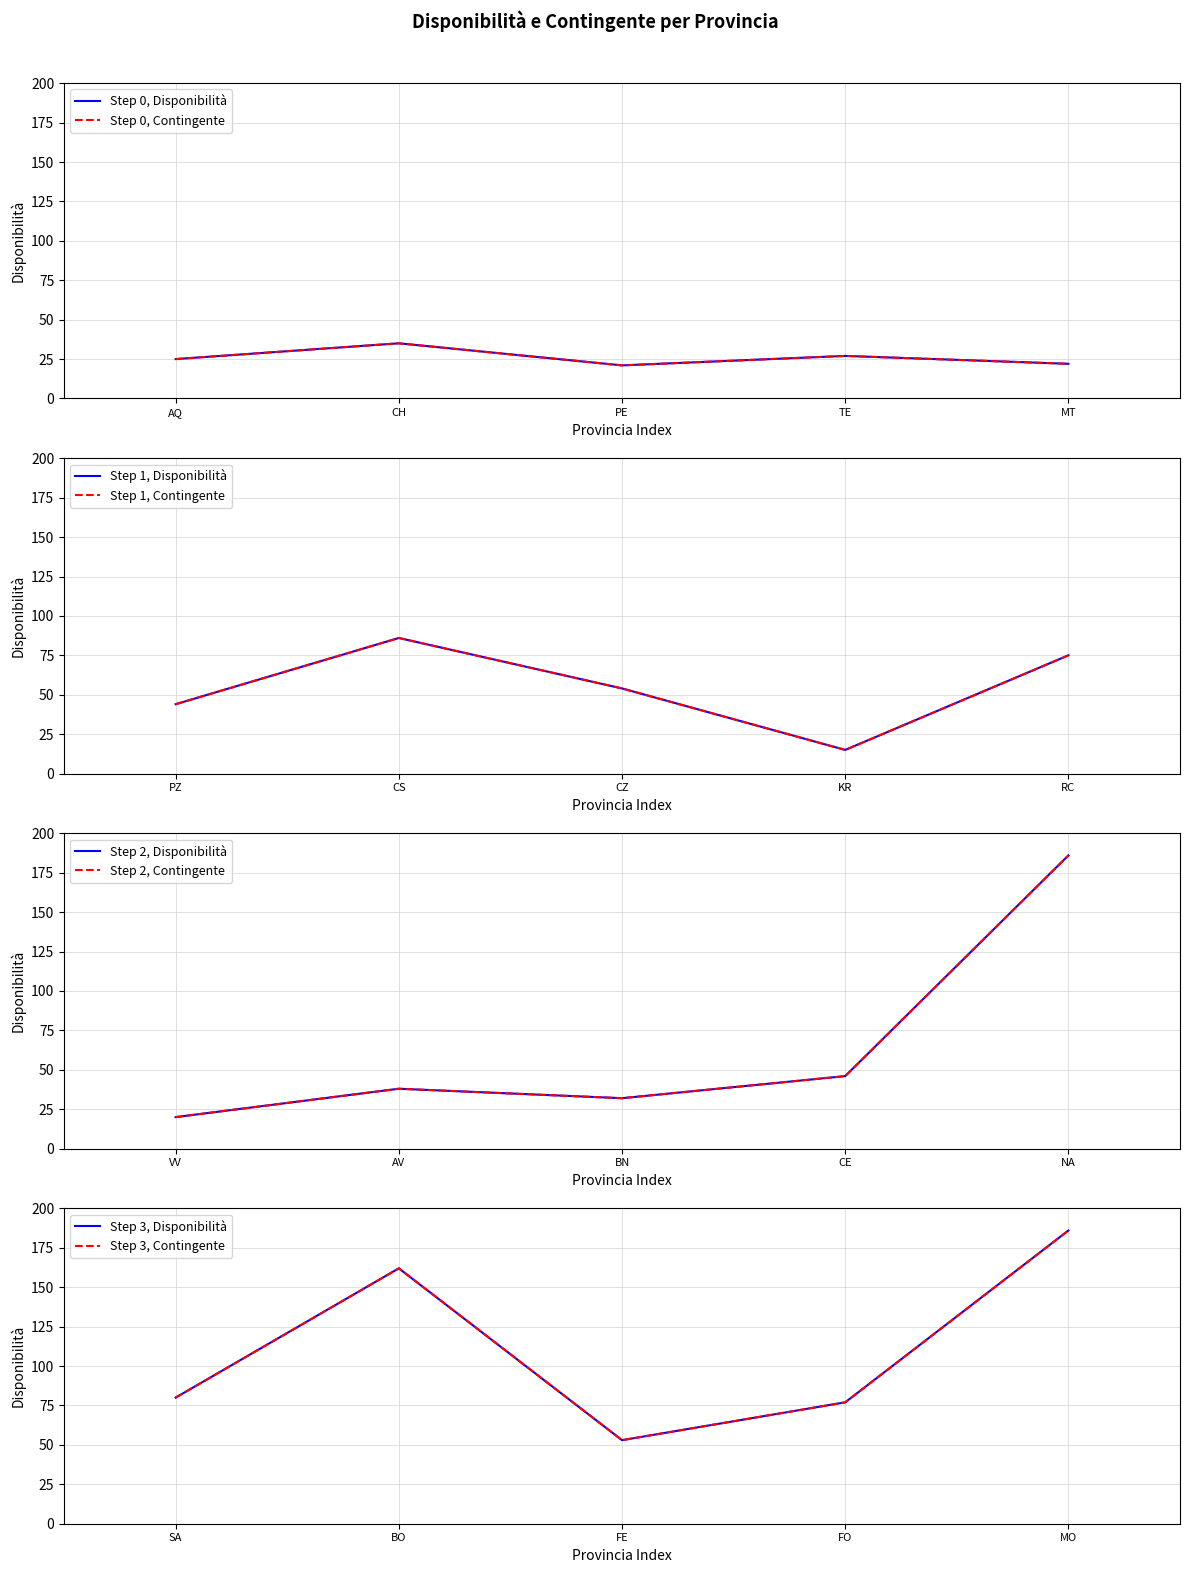

Which series has the widest spread of values?

Disponibilità